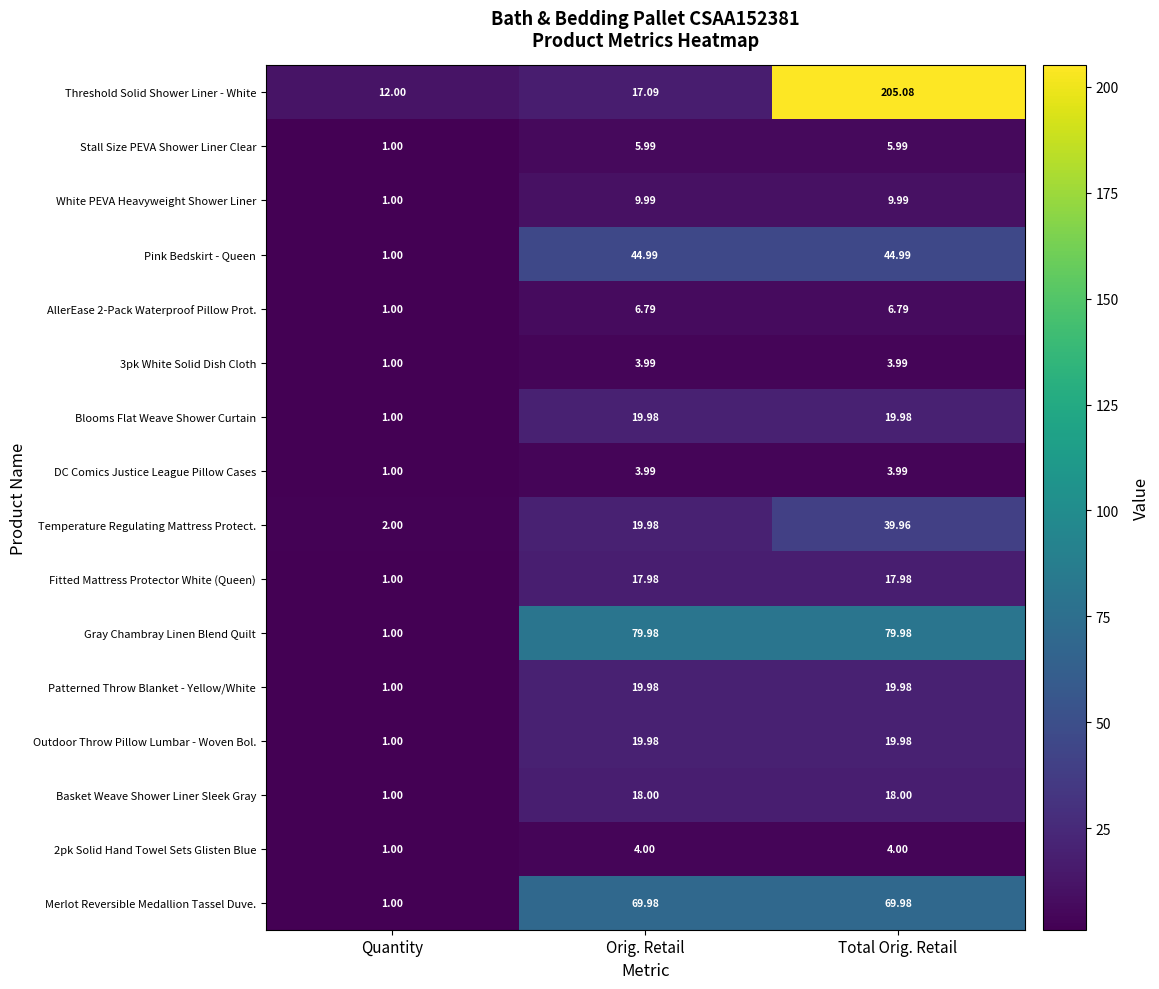

Which series changed the most between Orig. Retail and Total Orig. Retail?

Threshold Solid Shower Liner - White